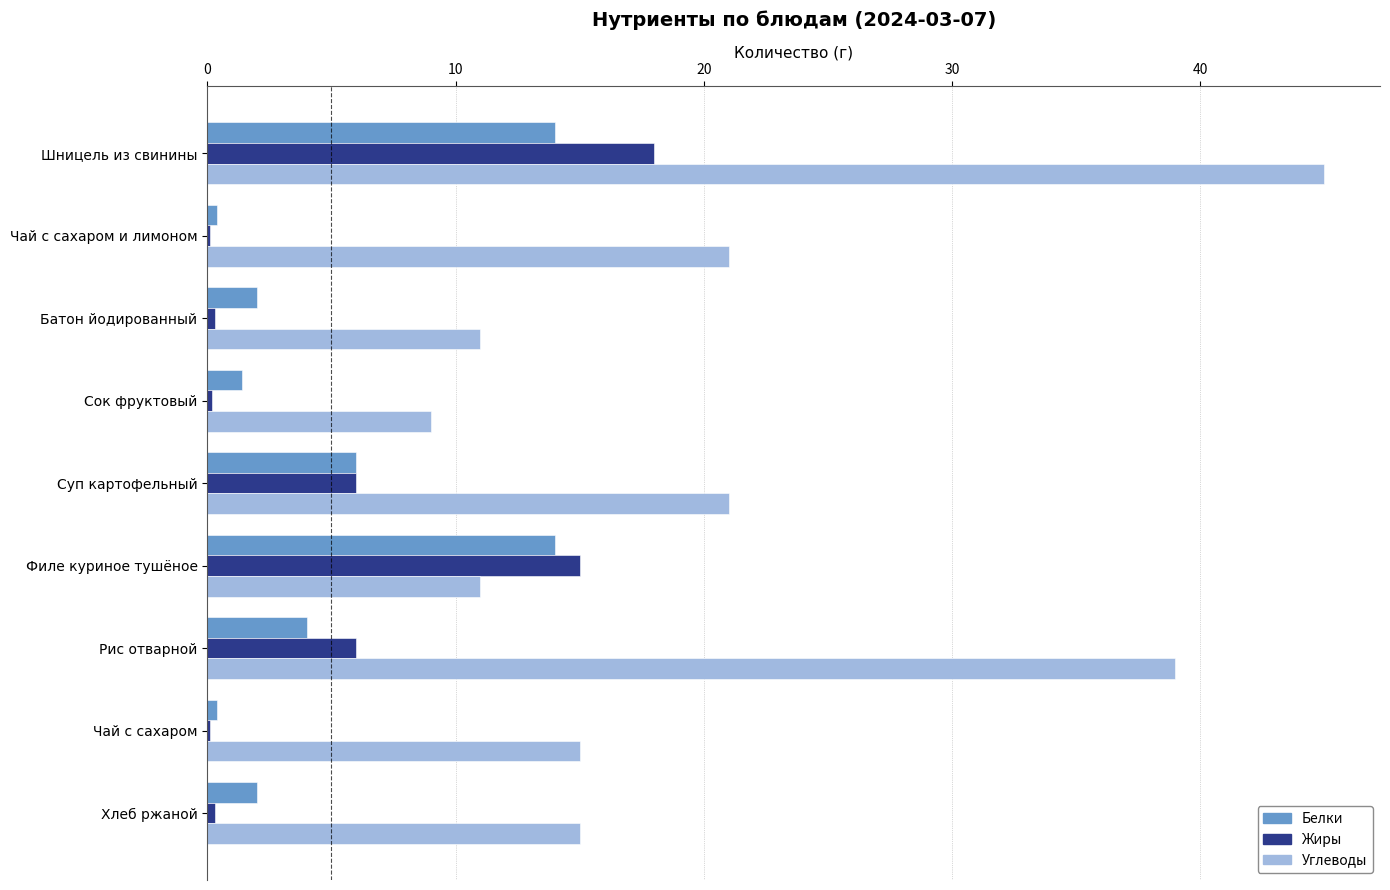

True or false: Углеводы has a value of 27.7 at Шницель из свинины.

False